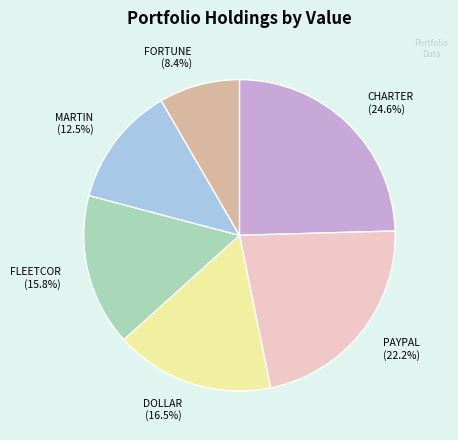

Is there any slice that represents more than half of the pie?

No